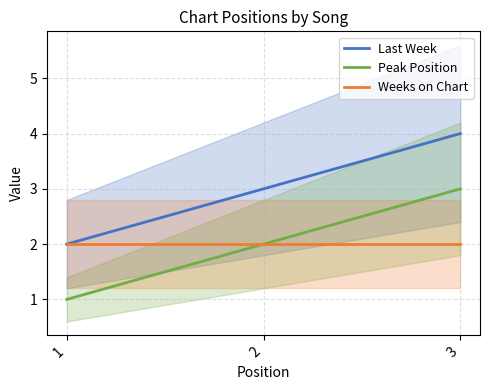

How many lines are shown in the chart?

3